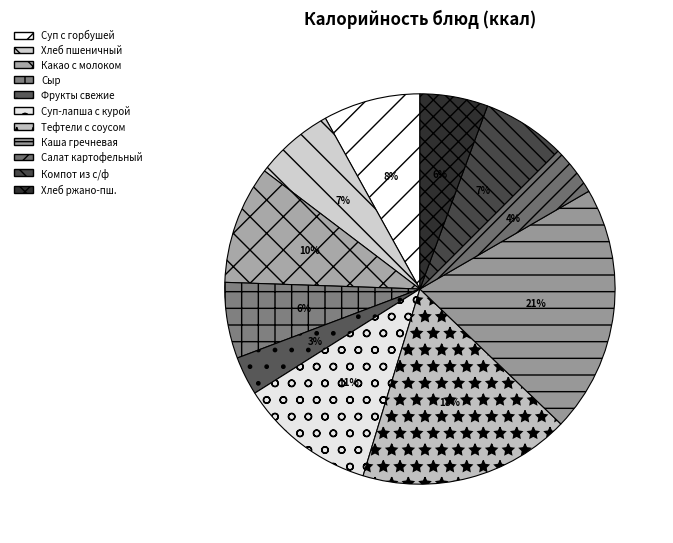

Is there a majority slice in this chart?

No